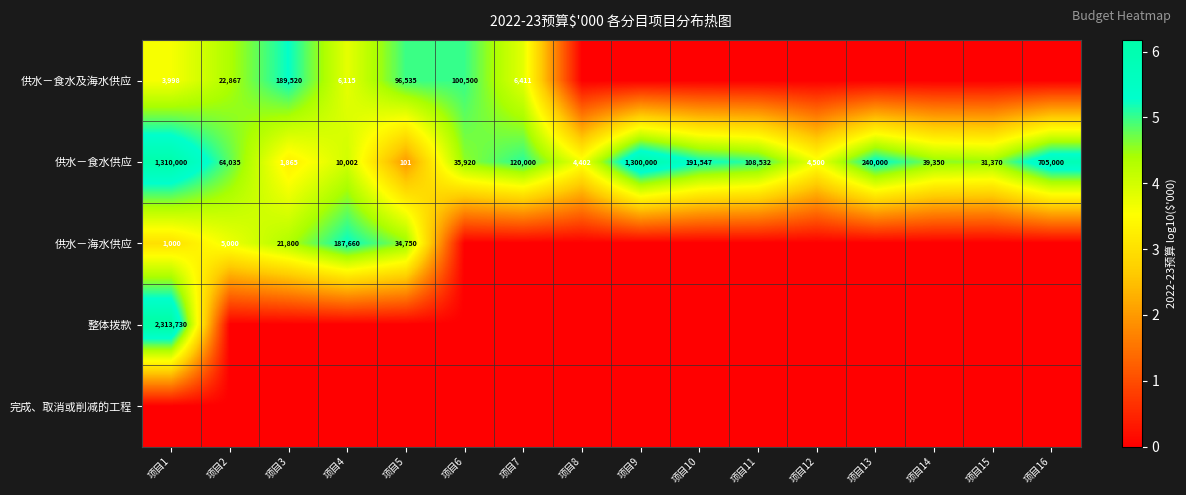

Is it true that 供水－海水供应 equals 647 at 项目1?

False